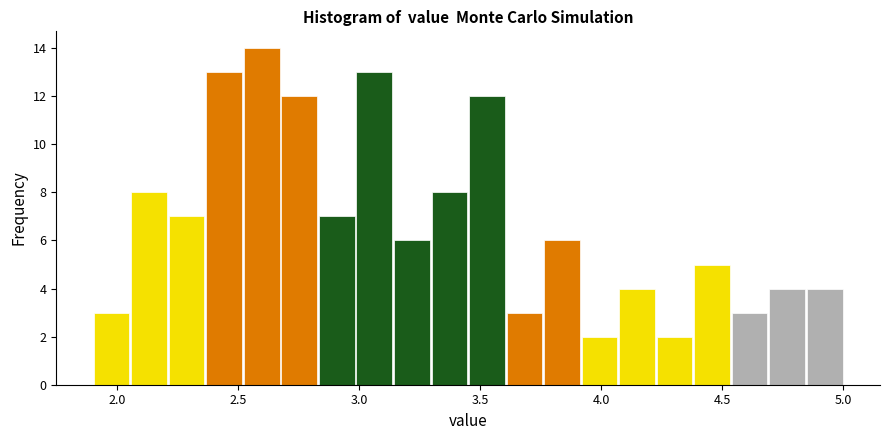

Read against the x-axis, roughly where is the centre of the tallest bar?

2.60